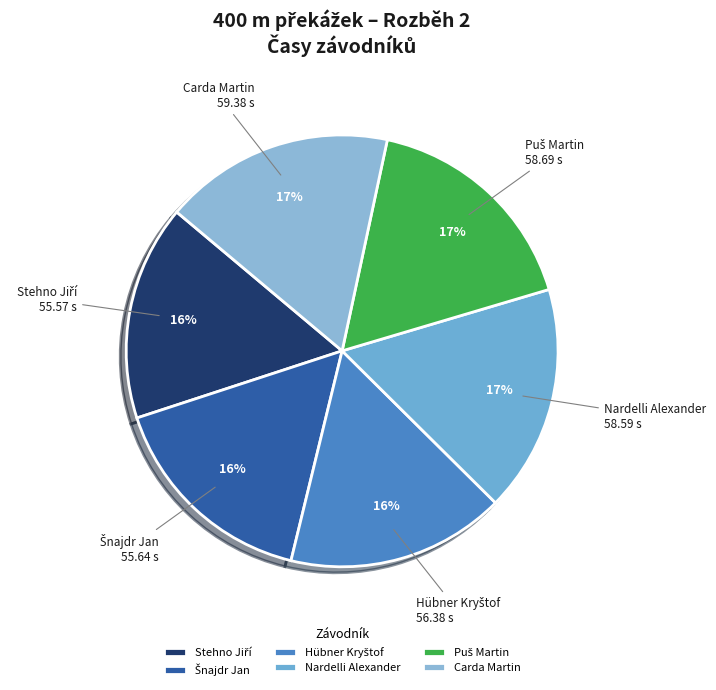

Does any single category account for the majority?

No